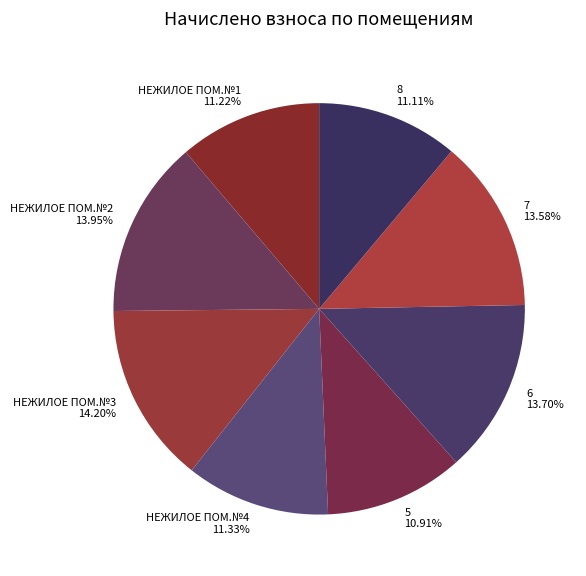

True or false: НЕЖИЛОЕ ПОМ.№2 accounts for 14% of the total.

True